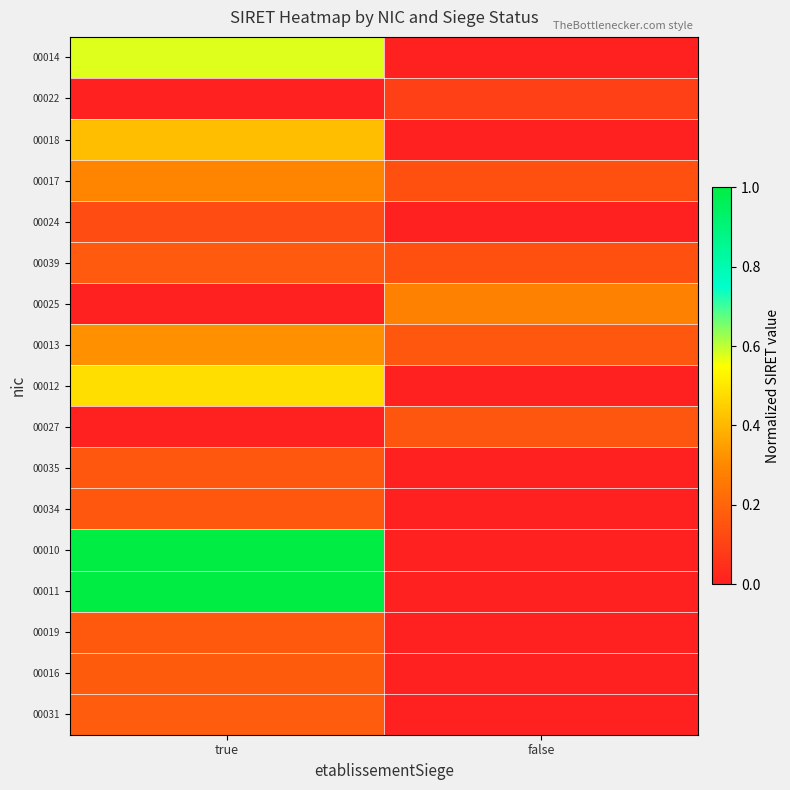

How many series are shown in this chart?

17